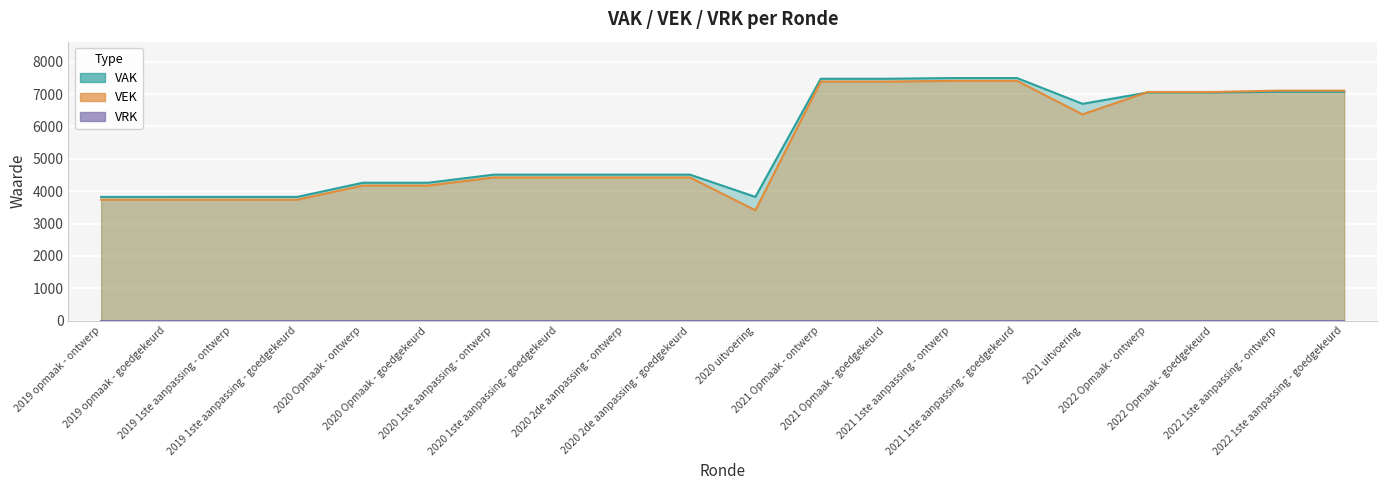

What is the spread (max minus min) of values at 2022 Opmaak - ontwerp?

15